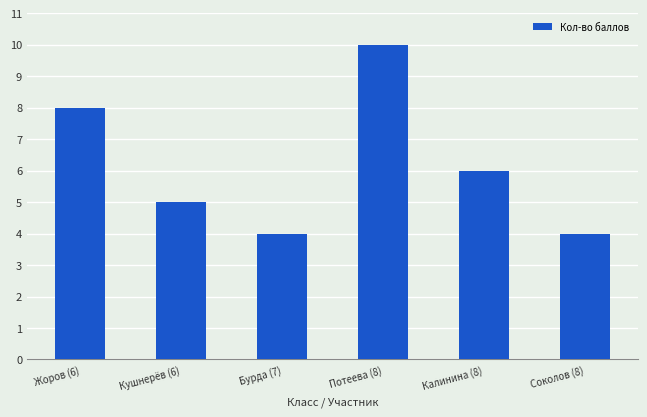

What is the smallest value displayed?

4